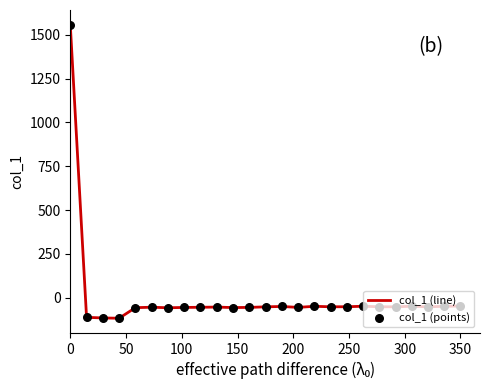

What is the difference between the maximum and minimum values?

1675.3